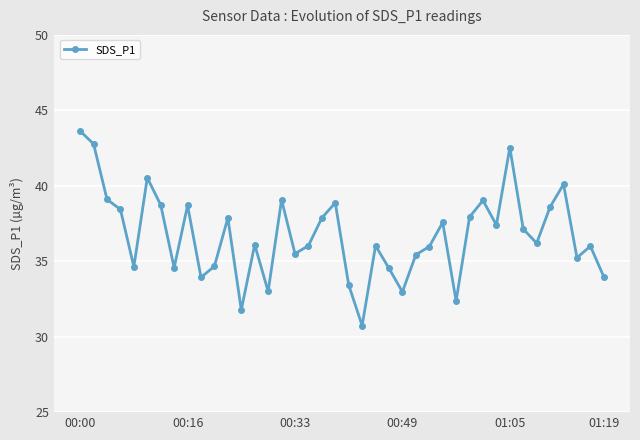

What is the difference between the second highest and second lowest values?

11.0